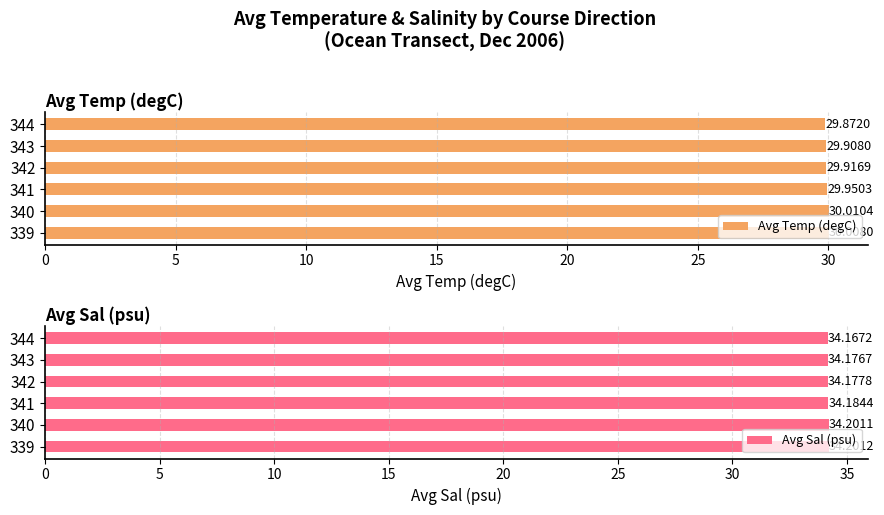

Does the chart contain stacked bars?

No